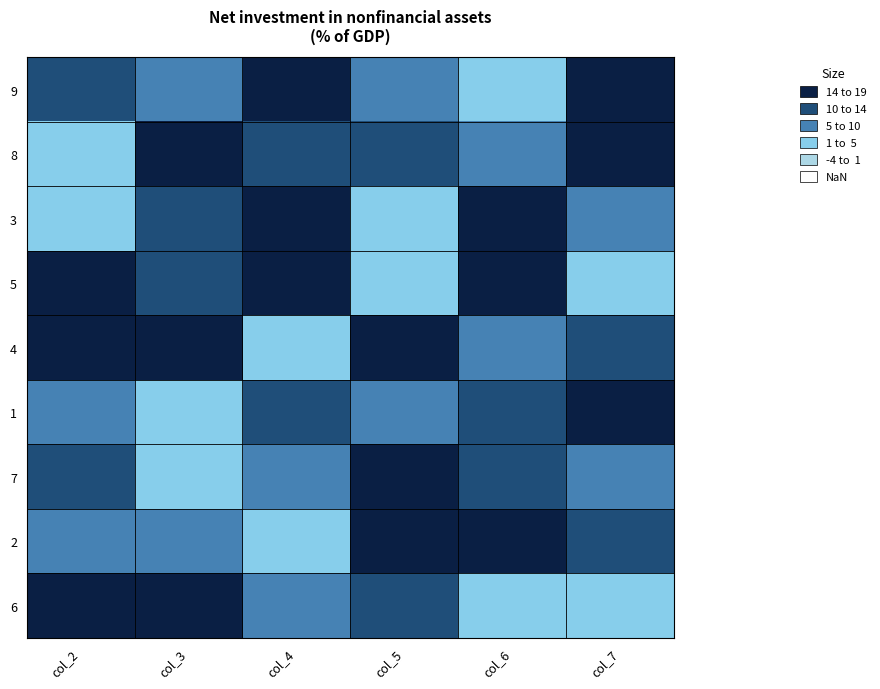

List the series in order of their peak value, highest first.

8, 3, 5, 4, 7, 6, 9, 2, 1